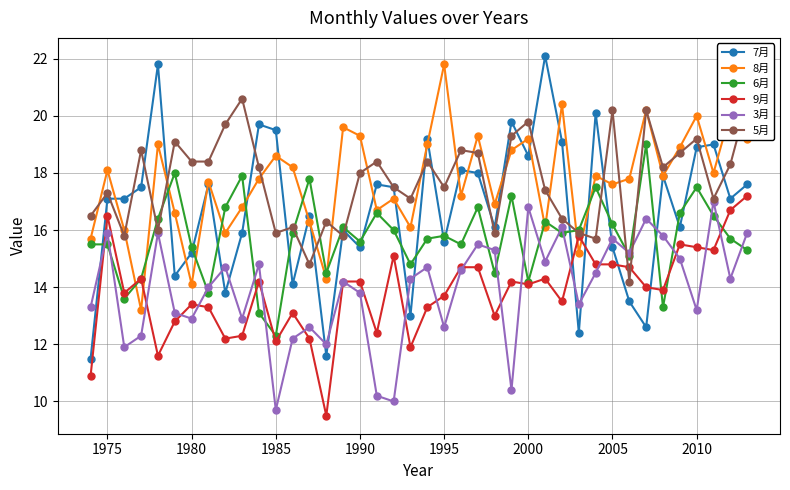

What is the maximum value shown in the chart?

22.1